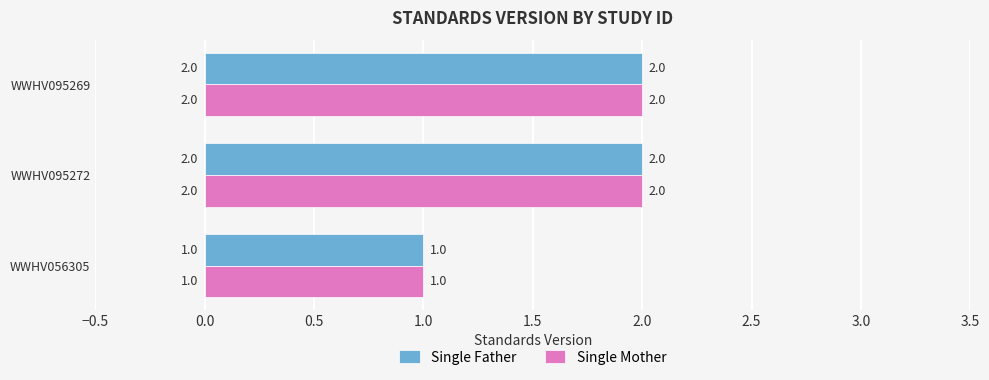

Which category has the lowest value across all series?

WWHV056305